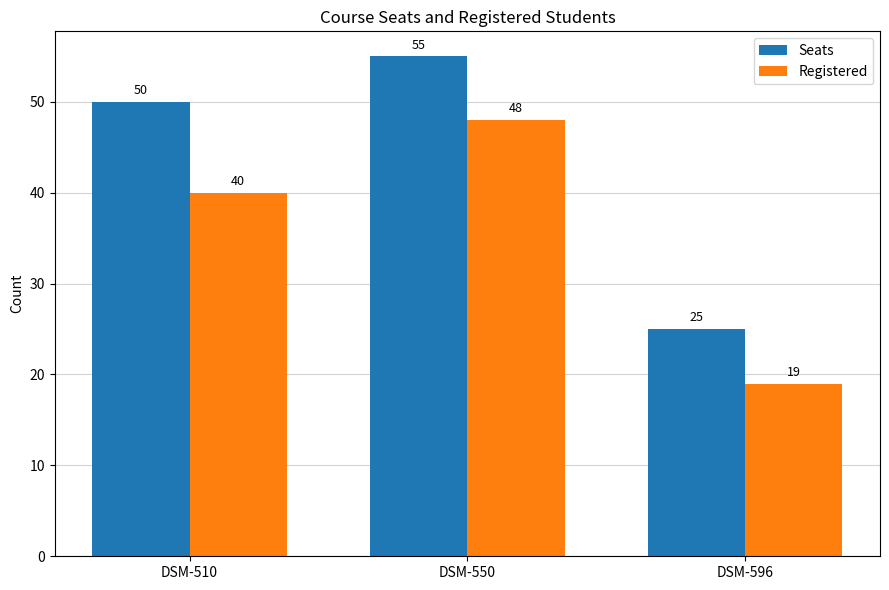

How many bars are there in each group?

2